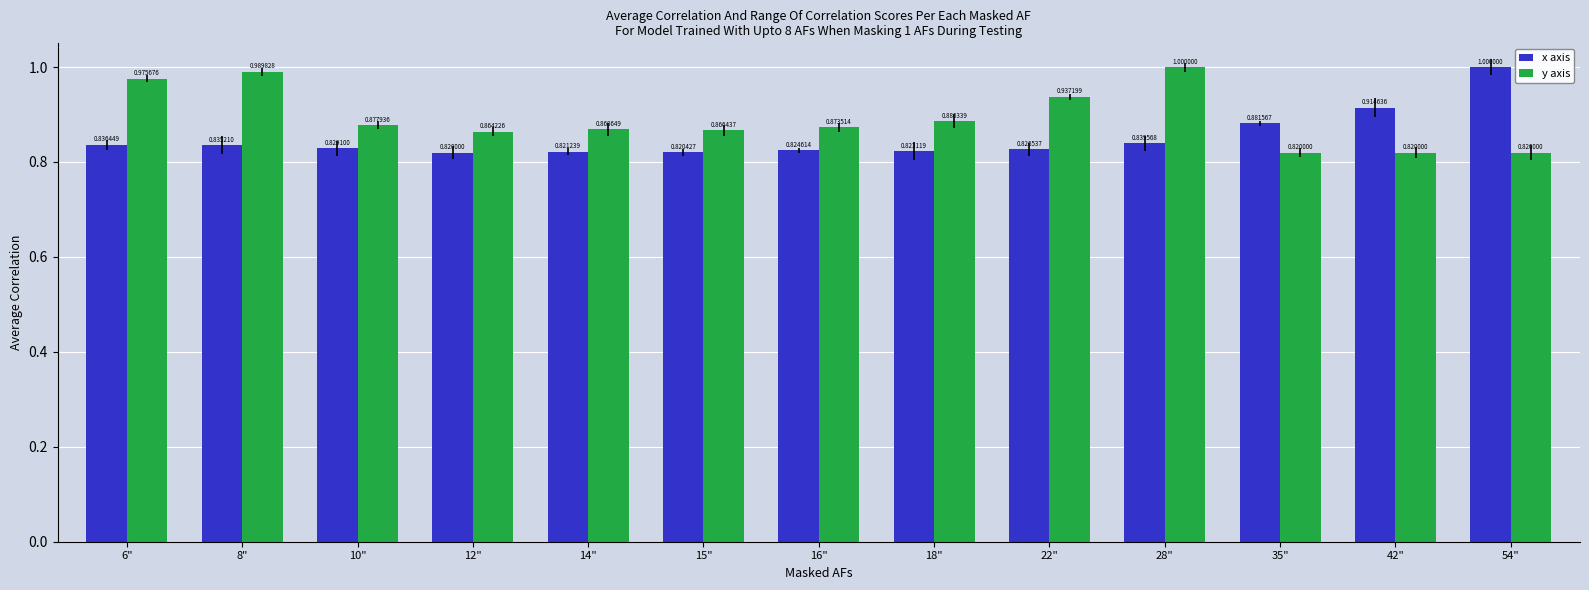

What is the sum of the x axis values at 15" and 22"?

1.6